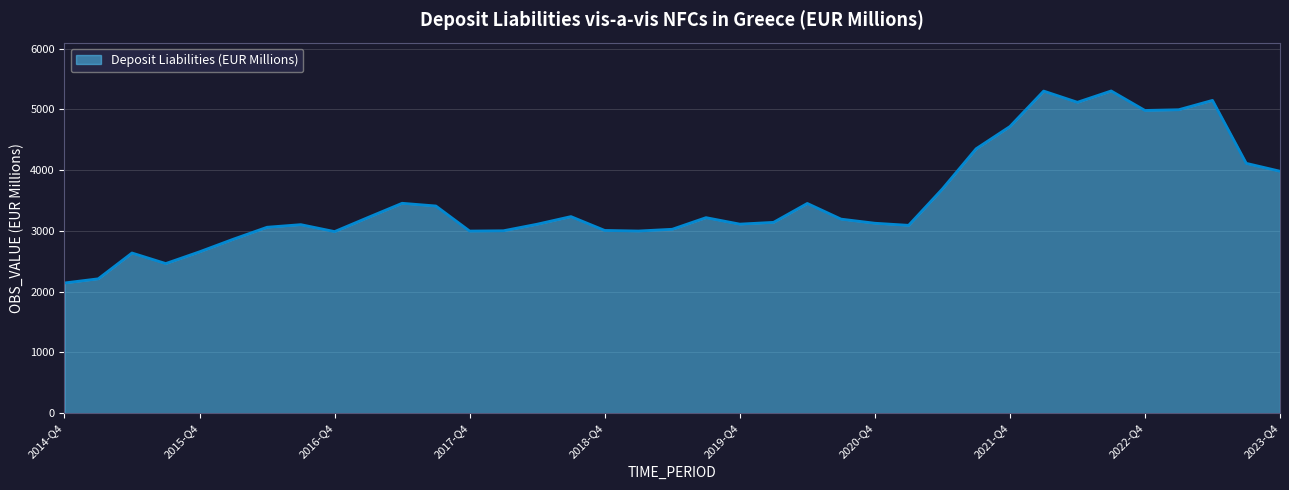

What is the difference between the maximum and minimum values?

3161.4